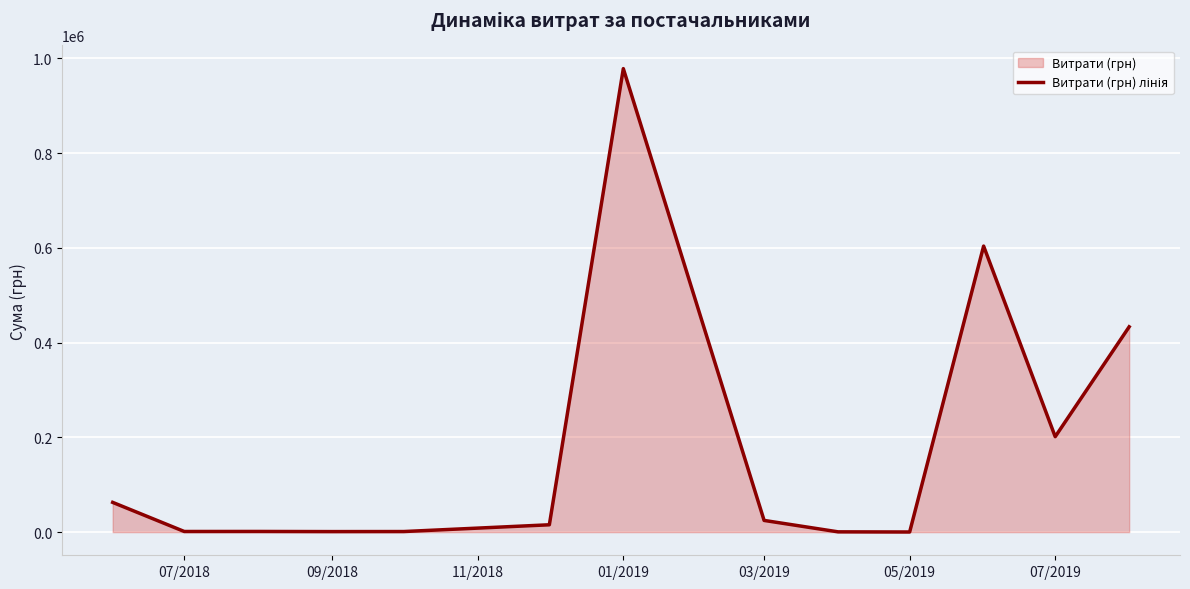

The chart shows a value of 325.1 at 01/2019. True or false?

False